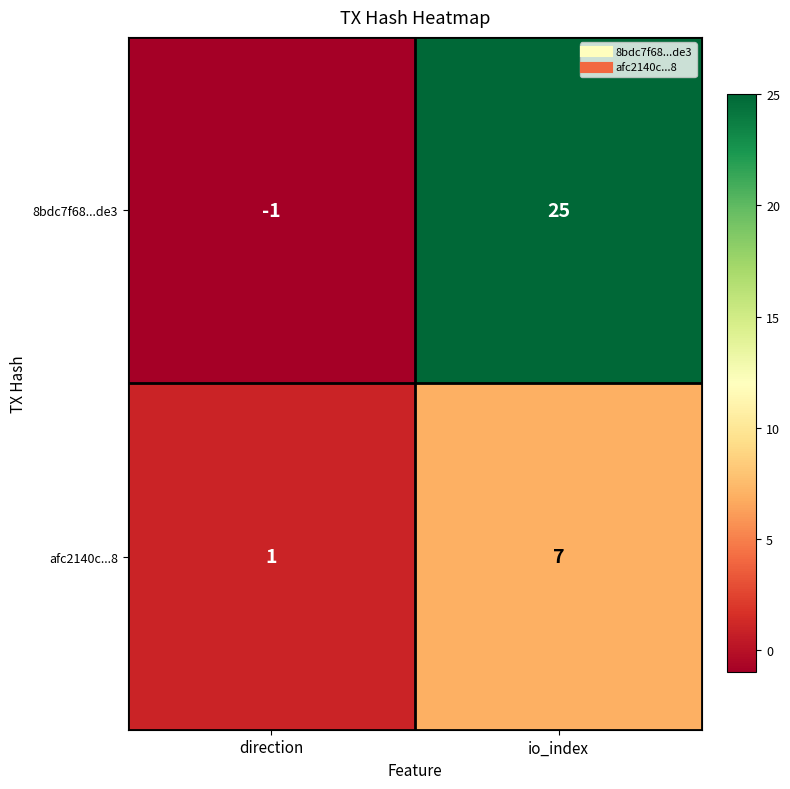

At which label is 8bdc7f68...de3 closest to 12?

direction